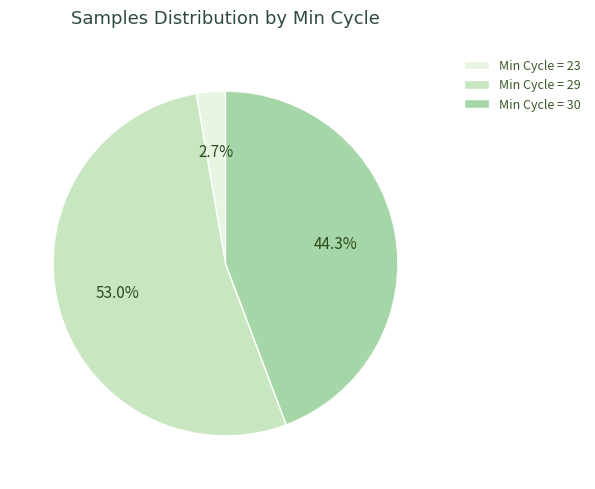

What is the ratio of the value at Min Cycle = 29 to the value at Min Cycle = 30?

1.2